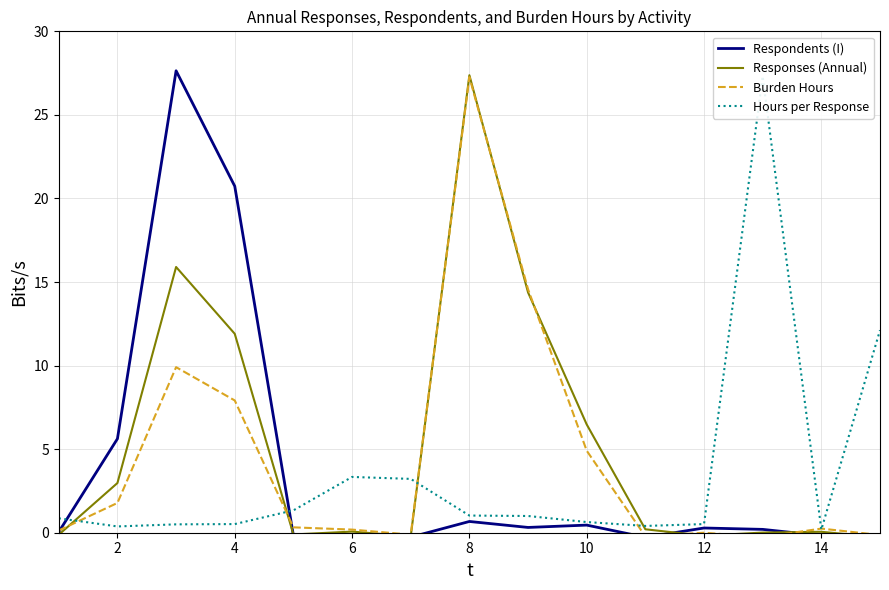

The Respondents (I) series shows 20.7 at 4. True or false?

True